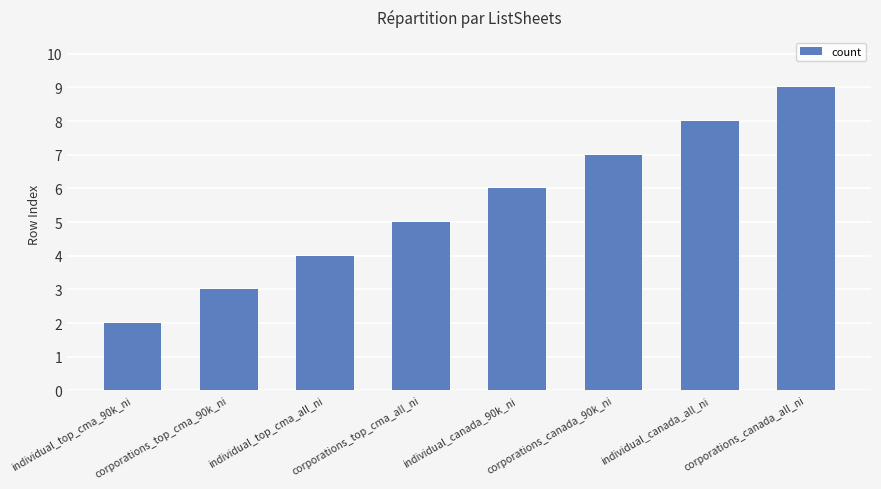

What is the label of the 6th bar from the right?

individual_top_cma_all_ni